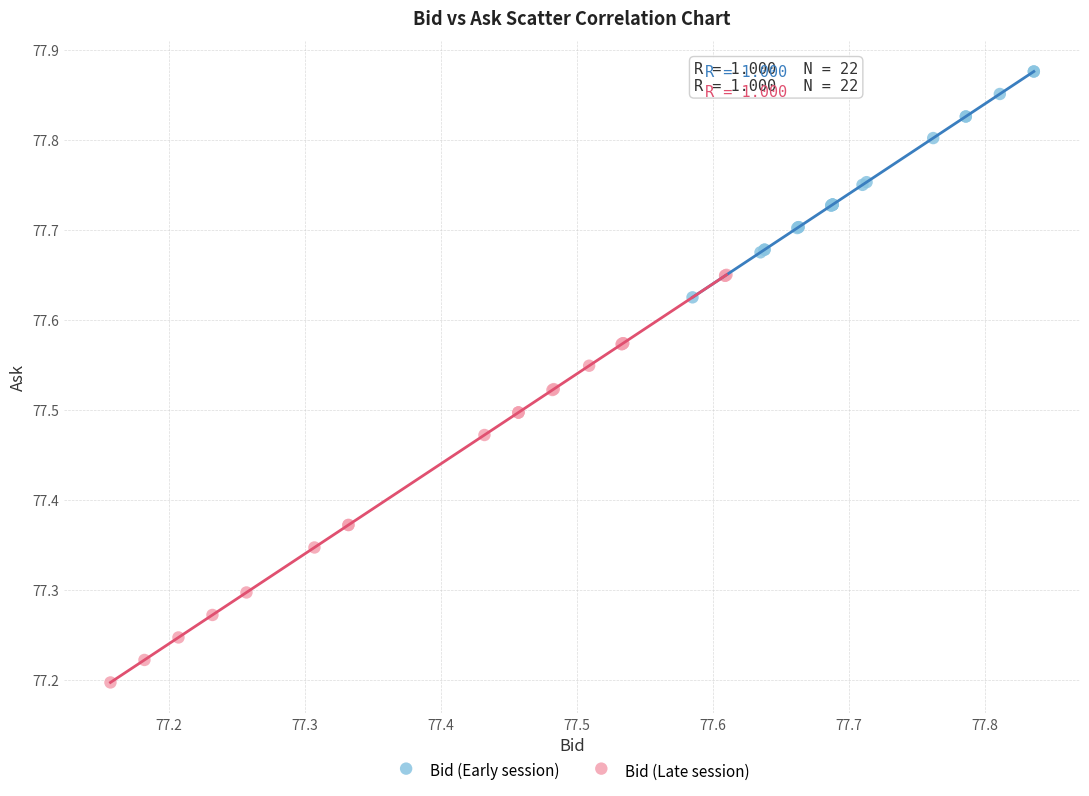

Which series has the largest Y range (max minus min)?

Bid (Late session)